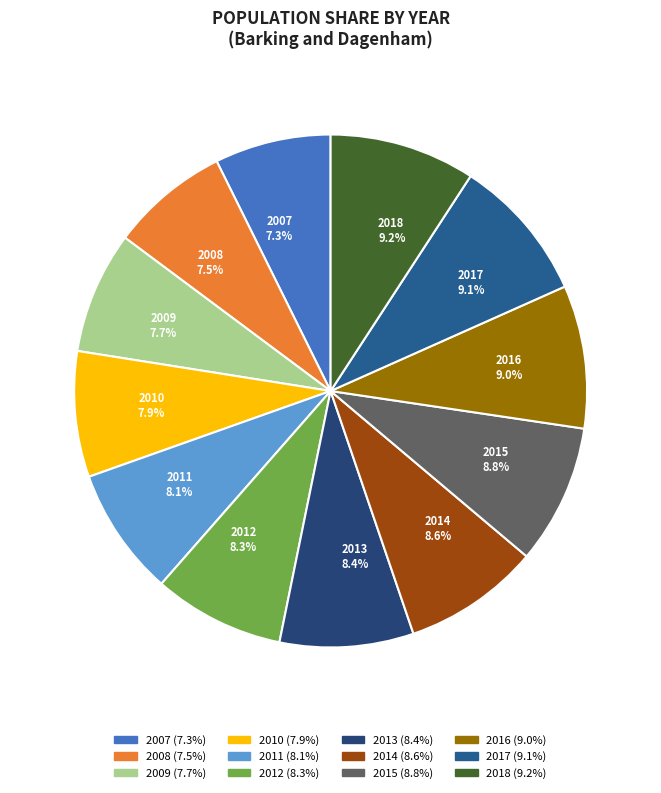

To the nearest percent, what is the difference between the largest and smallest slice percentages?

2%